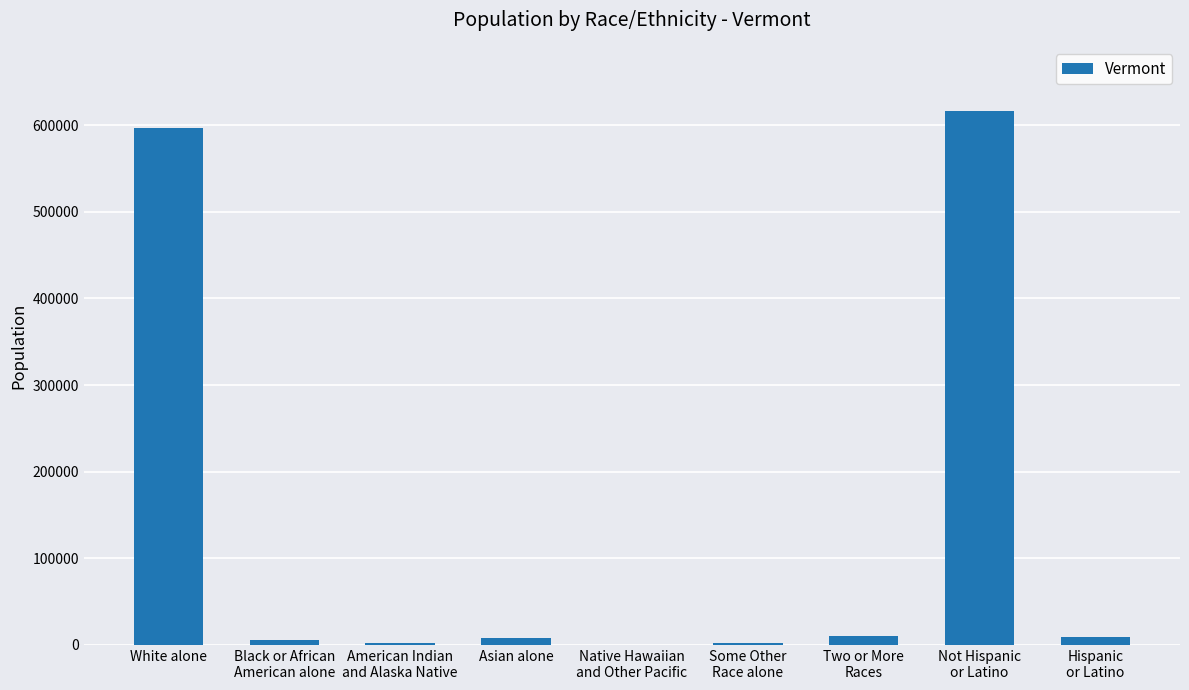

Count the number of data series in this chart.

1